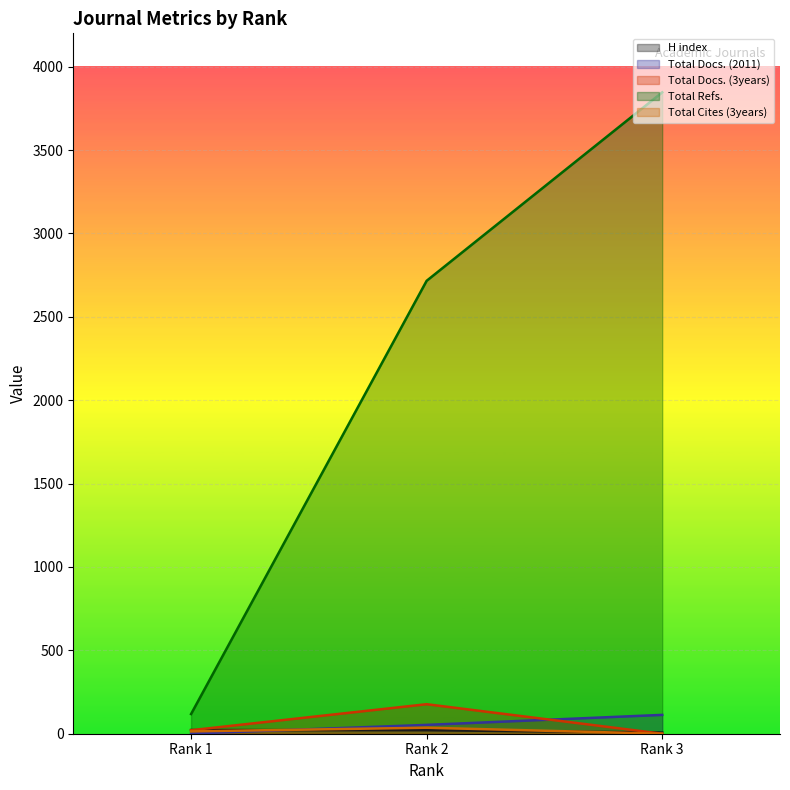

What is the greatest value displayed?

3846